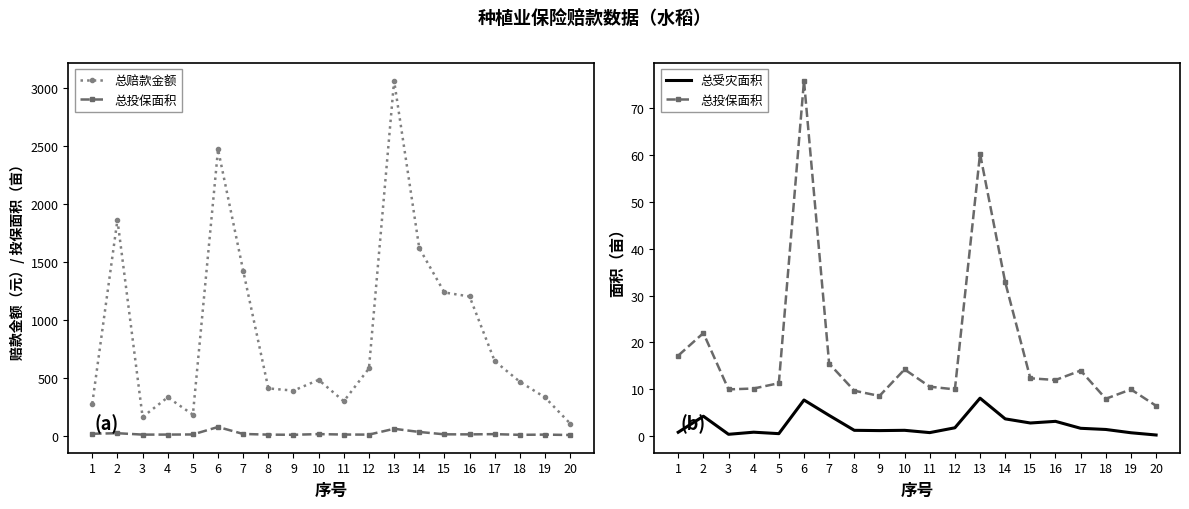

Is this an area chart (filled region under the line)?

No